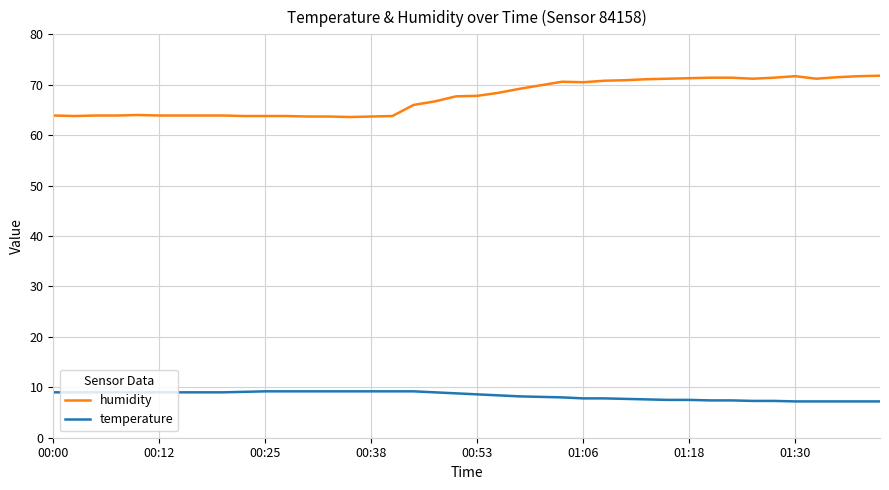

True or false: humidity and temperature intersect in this chart.

False